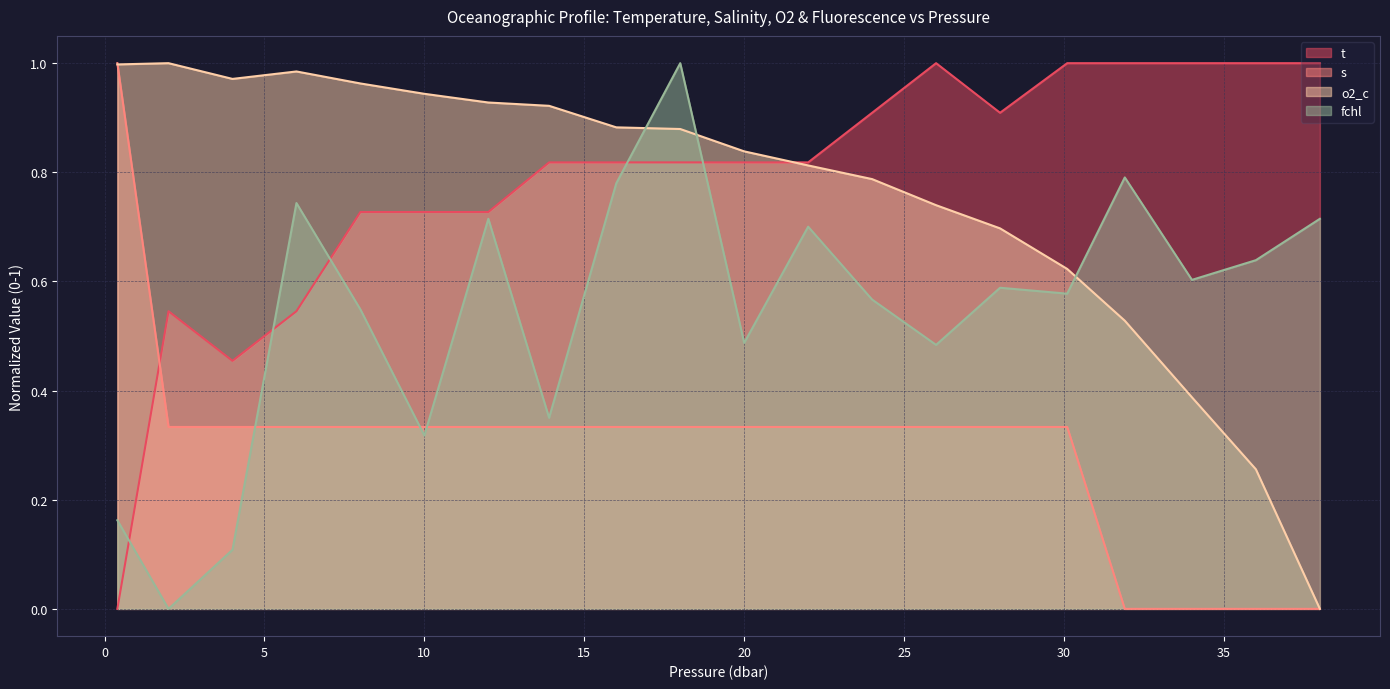

Which series ends up on top after the final intersection of s and o2_c?

o2_c